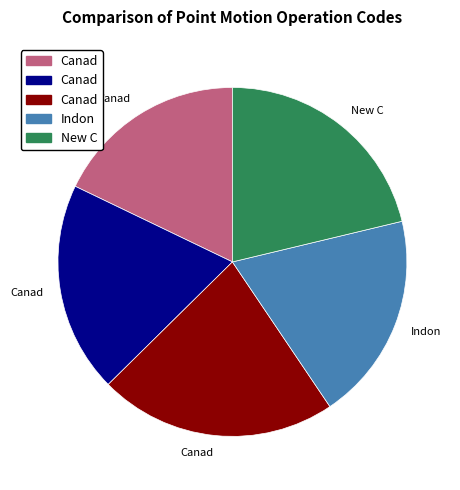

Is there any slice that represents more than half of the pie?

No